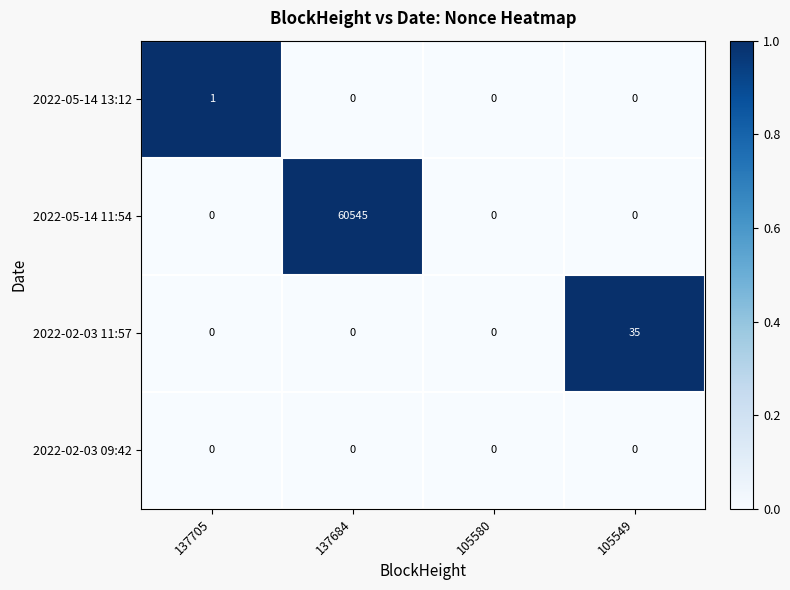

Between 137705 and 105549, which series saw the biggest shift?

2022-02-03 11:57